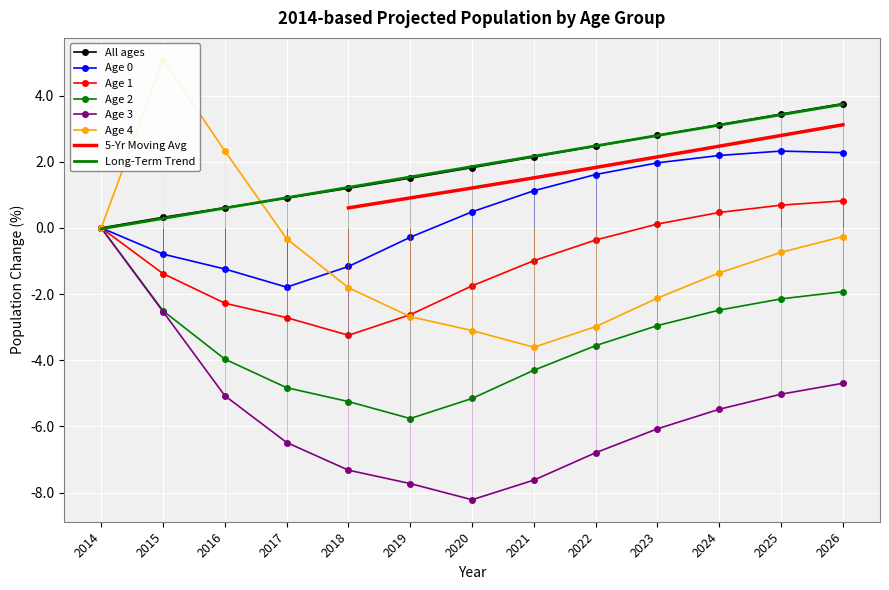

At 2023, list the series in order from smallest to largest.

Age 3, Age 2, Age 4, Age 1, Age 0, All ages